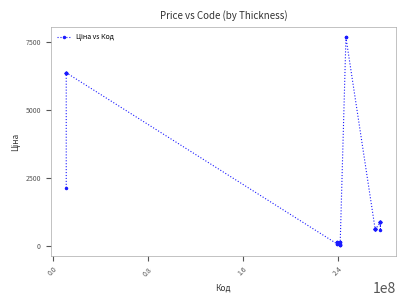

What is the maximum value shown in the chart?

7680.9